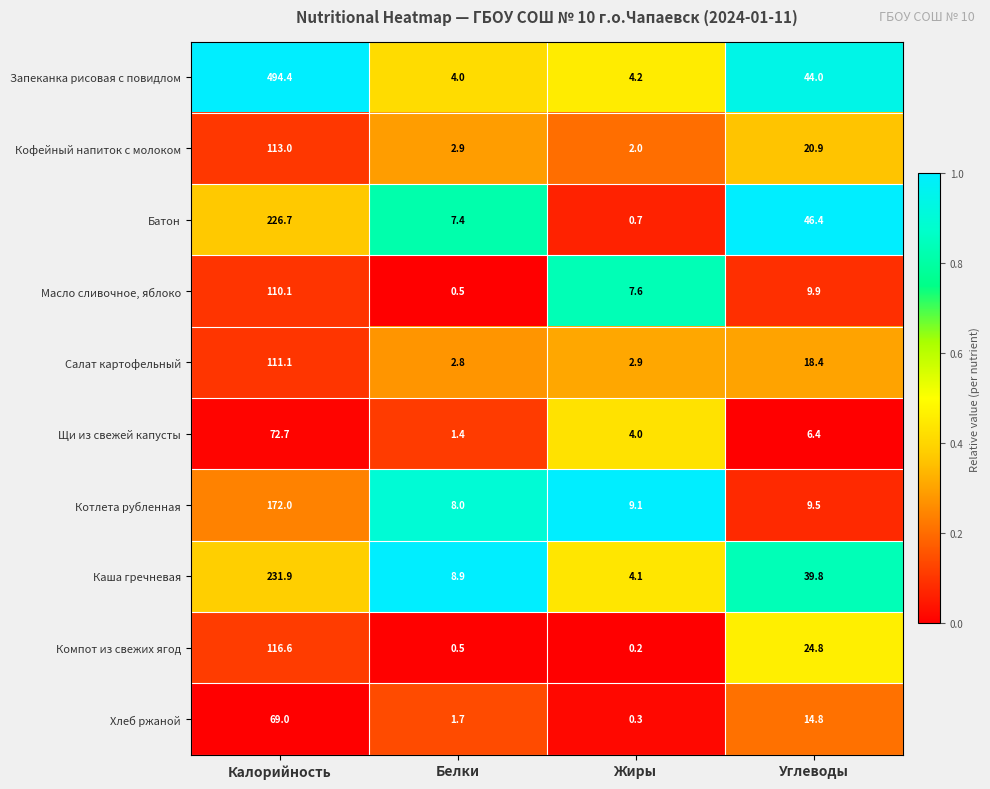

What is the difference between the Салат картофельный values at Калорийность and Белки?

108.3